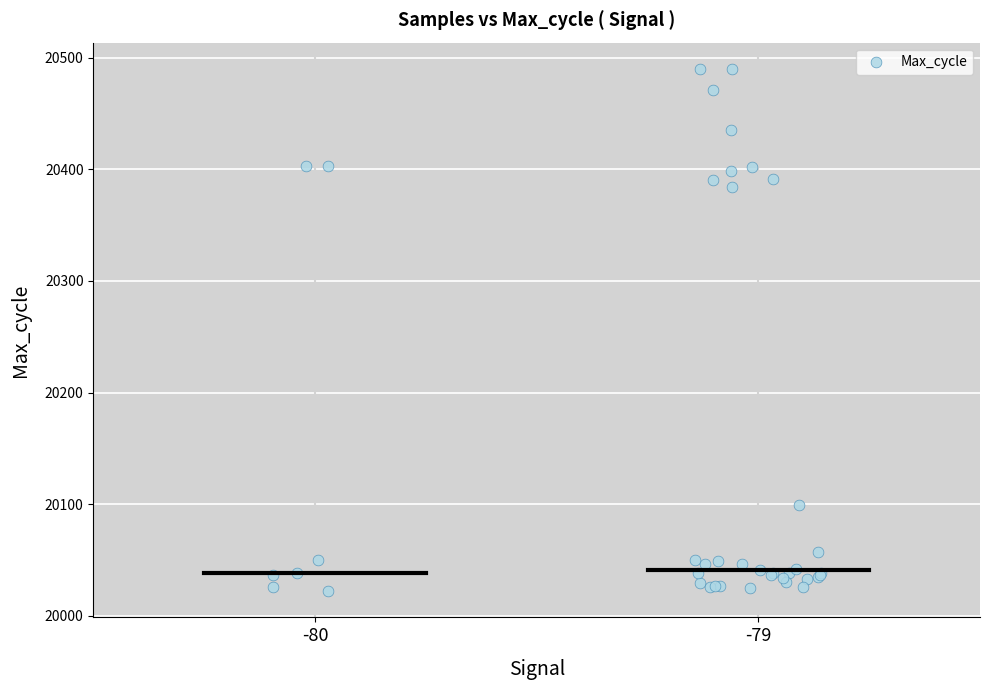

What Y value in the scatter plot is closest to 20256?

20384